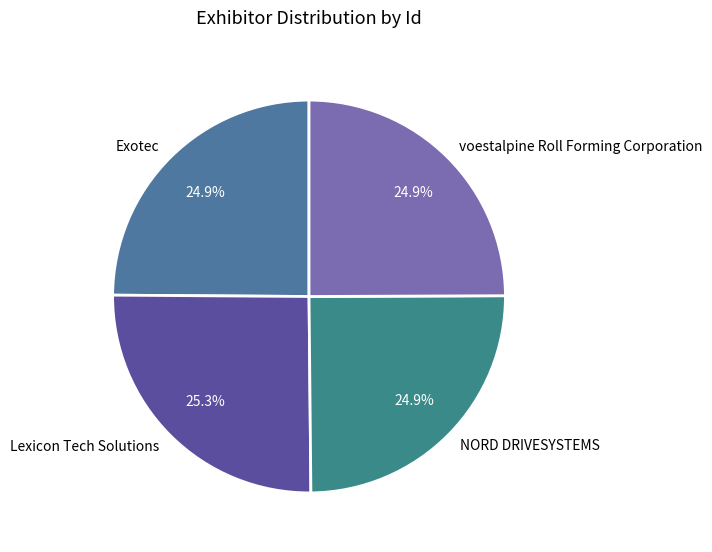

Does Exotec represent more than half of the total?

No